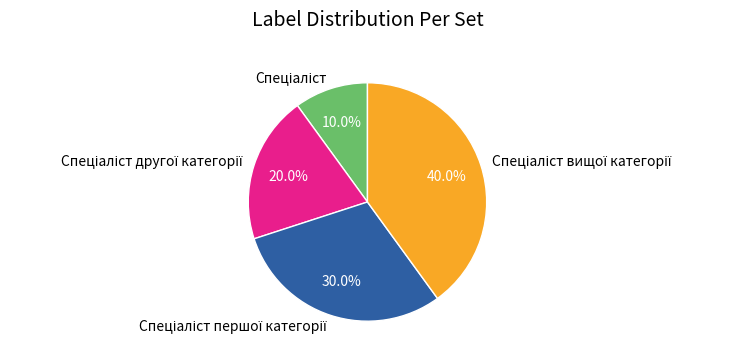

Is there a majority slice in this chart?

No